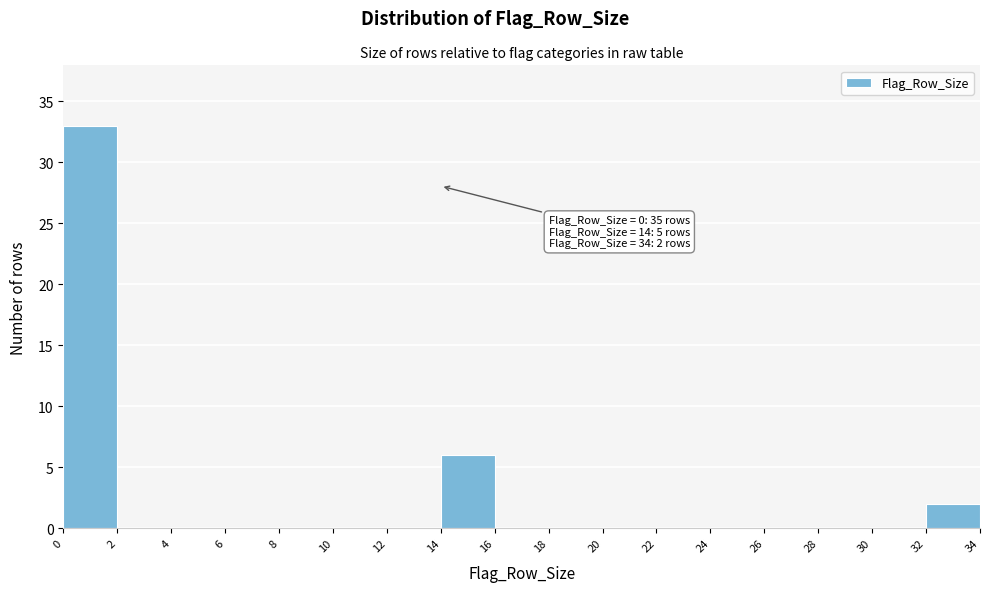

Over which range of the x-axis is the bar tallest?

0 to 2